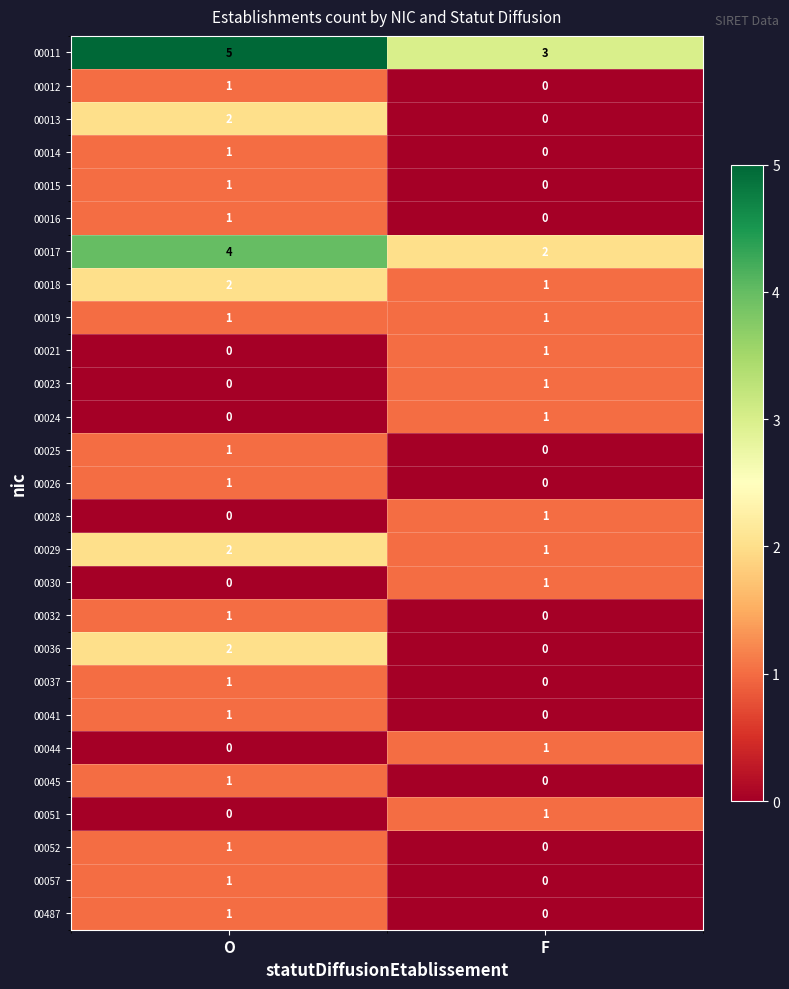

At which category is the sum across all series the highest?

O